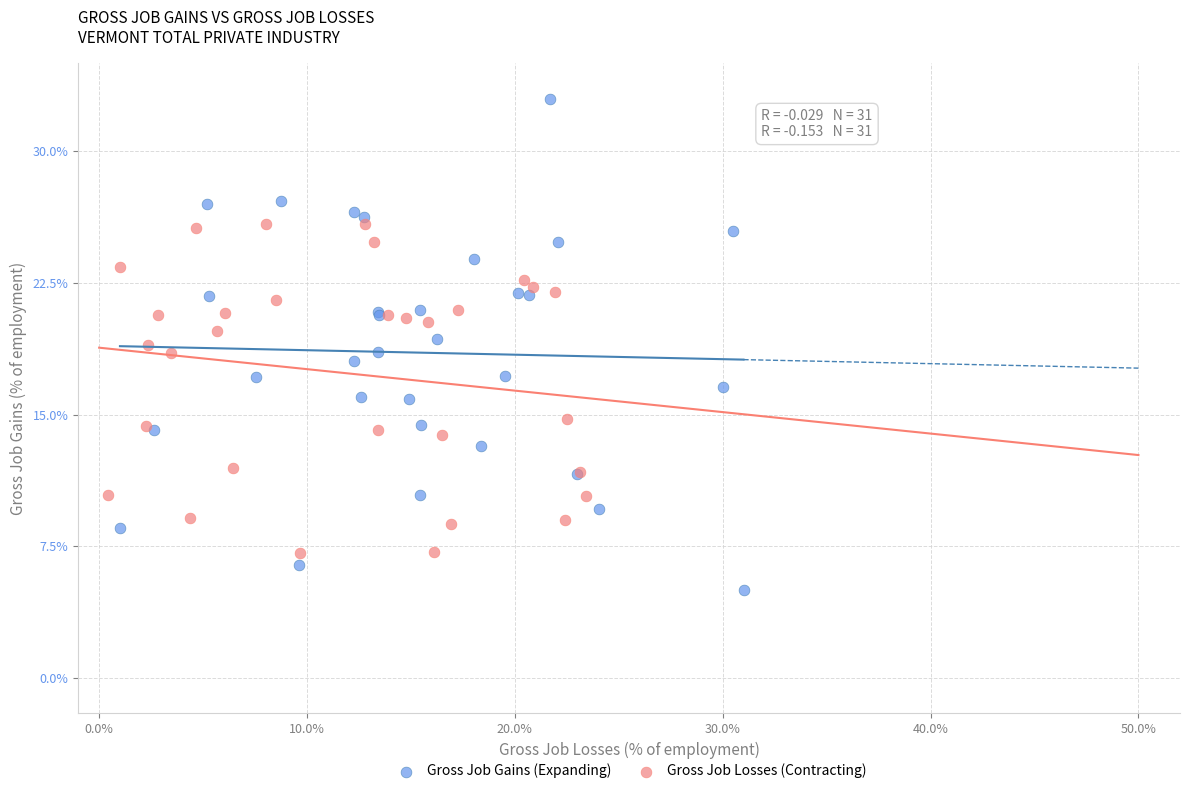

What are all the series names shown in the legend?

Gross Job Gains (Expanding), Gross Job Losses (Contracting)